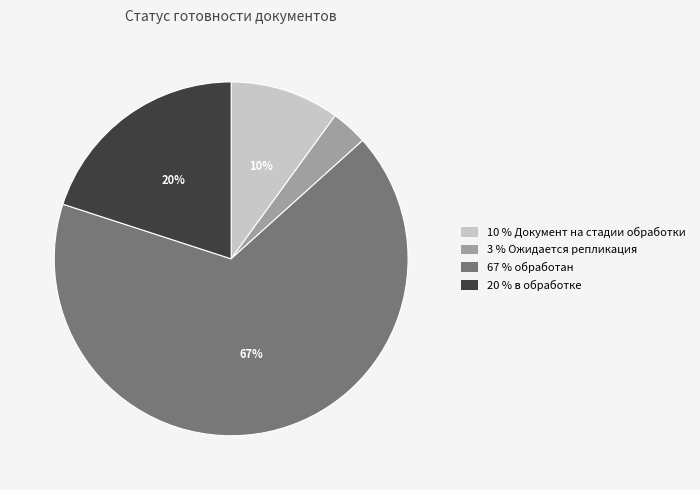

To the nearest percent, what is the average slice percentage?

25%